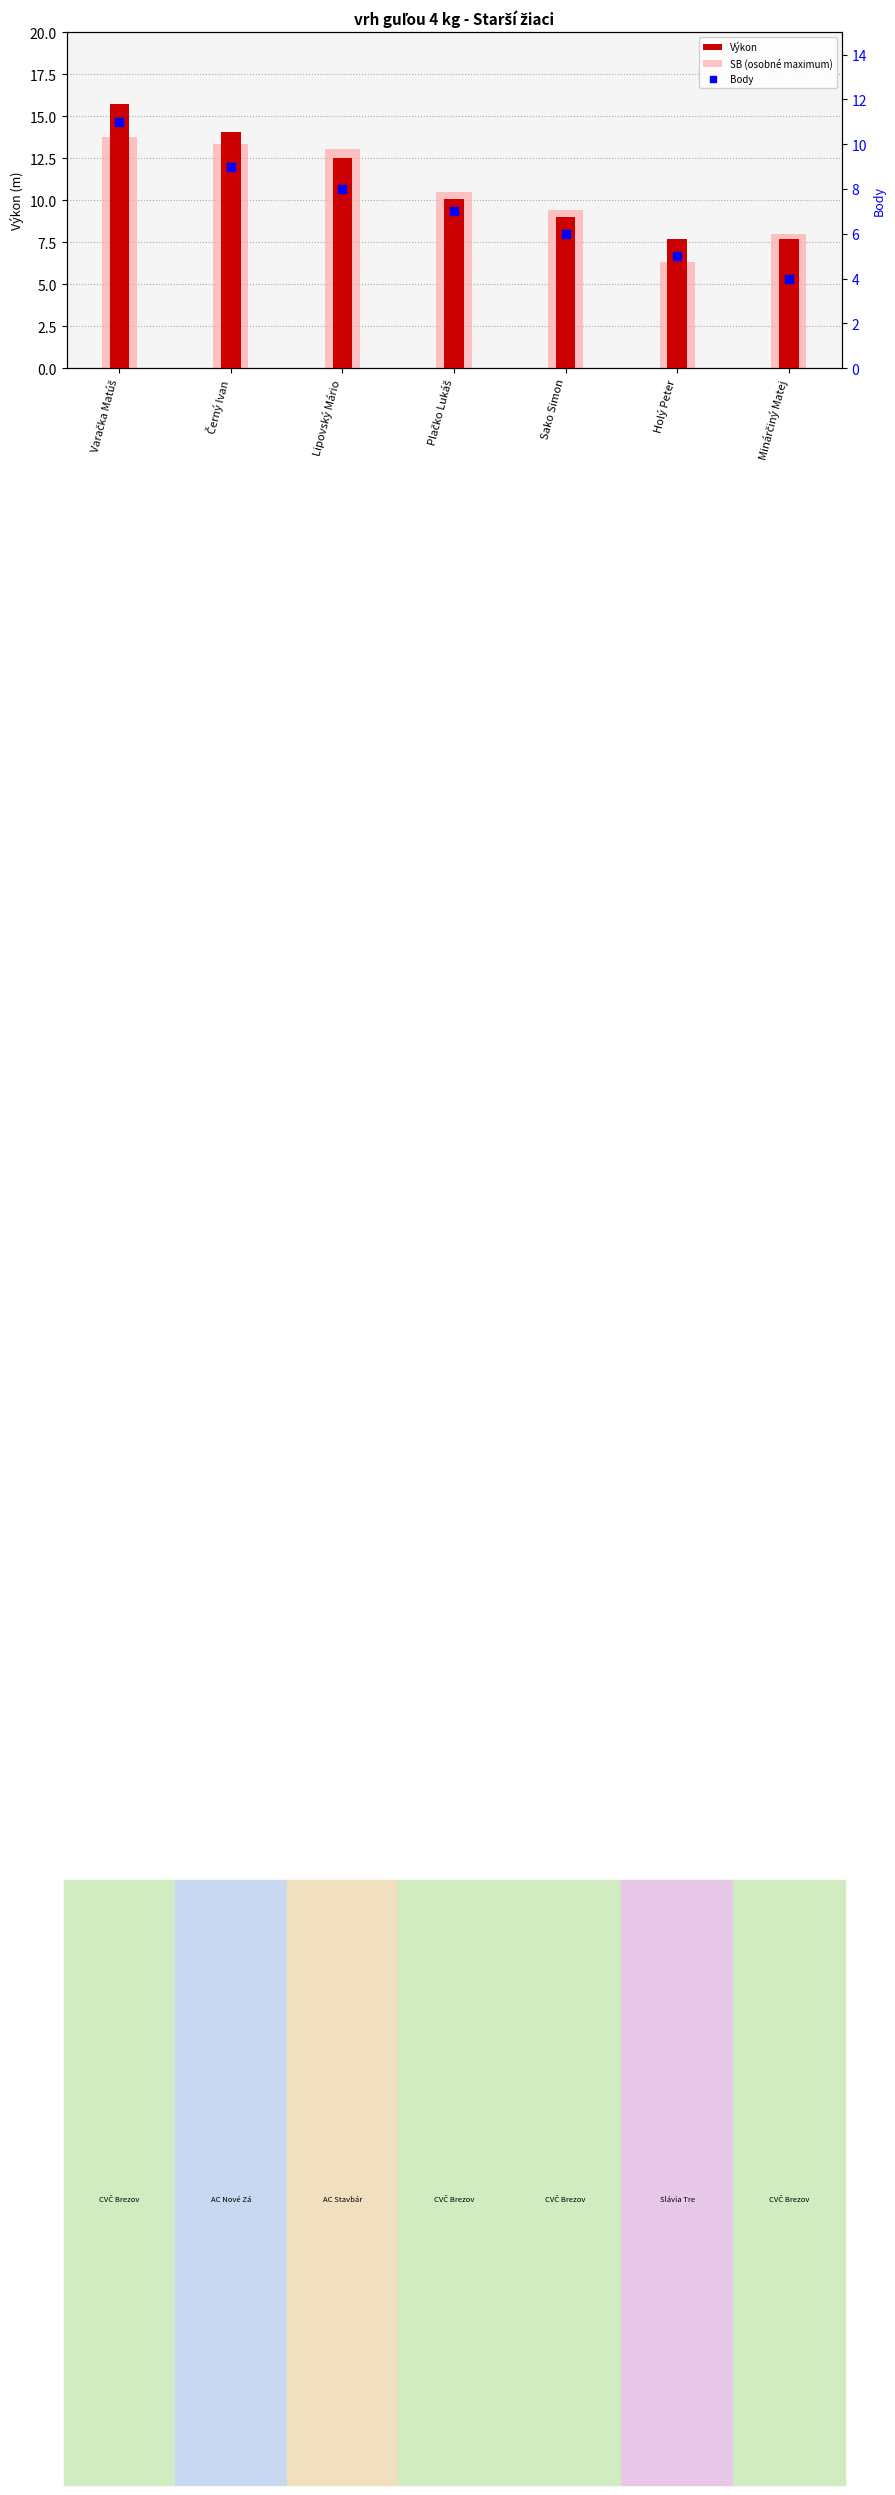

Which series has the widest spread of Y values?

Výkon